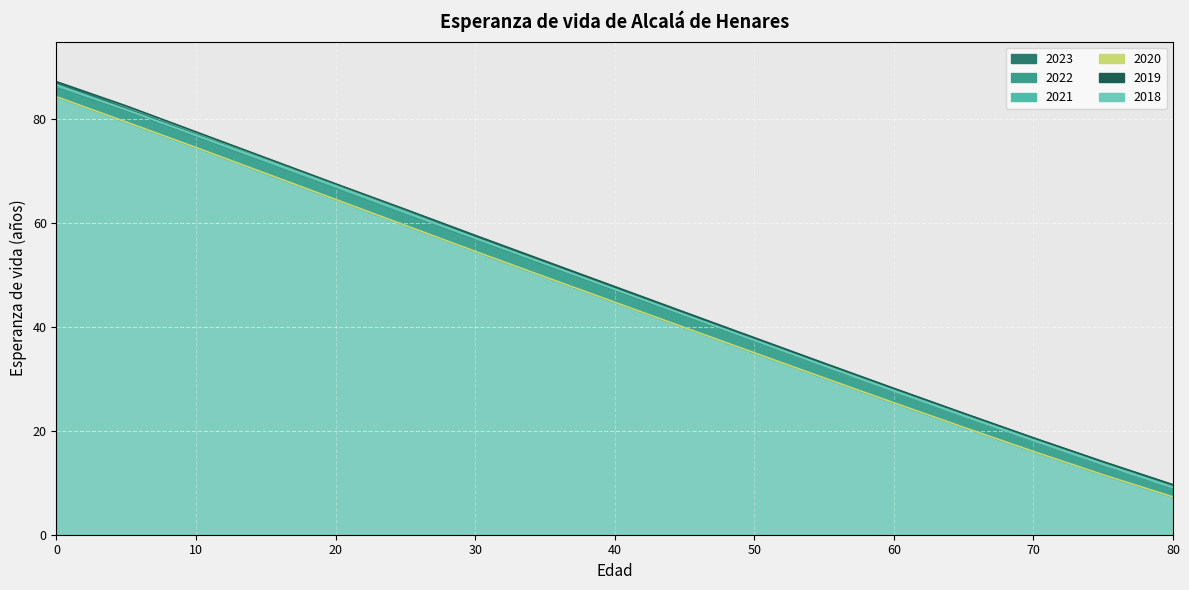

Read the 2018 value at 35.

52.2